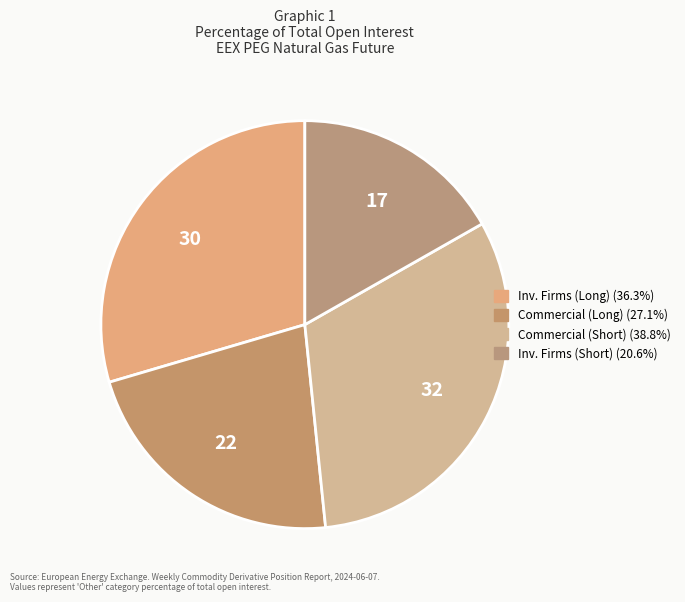

Count the number of slices in the pie.

4